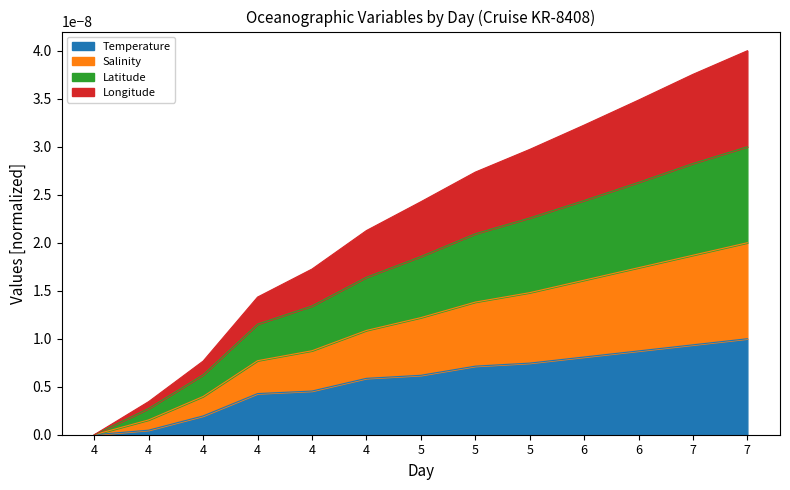

The Temperature series shows 0.0 at 5. True or false?

False